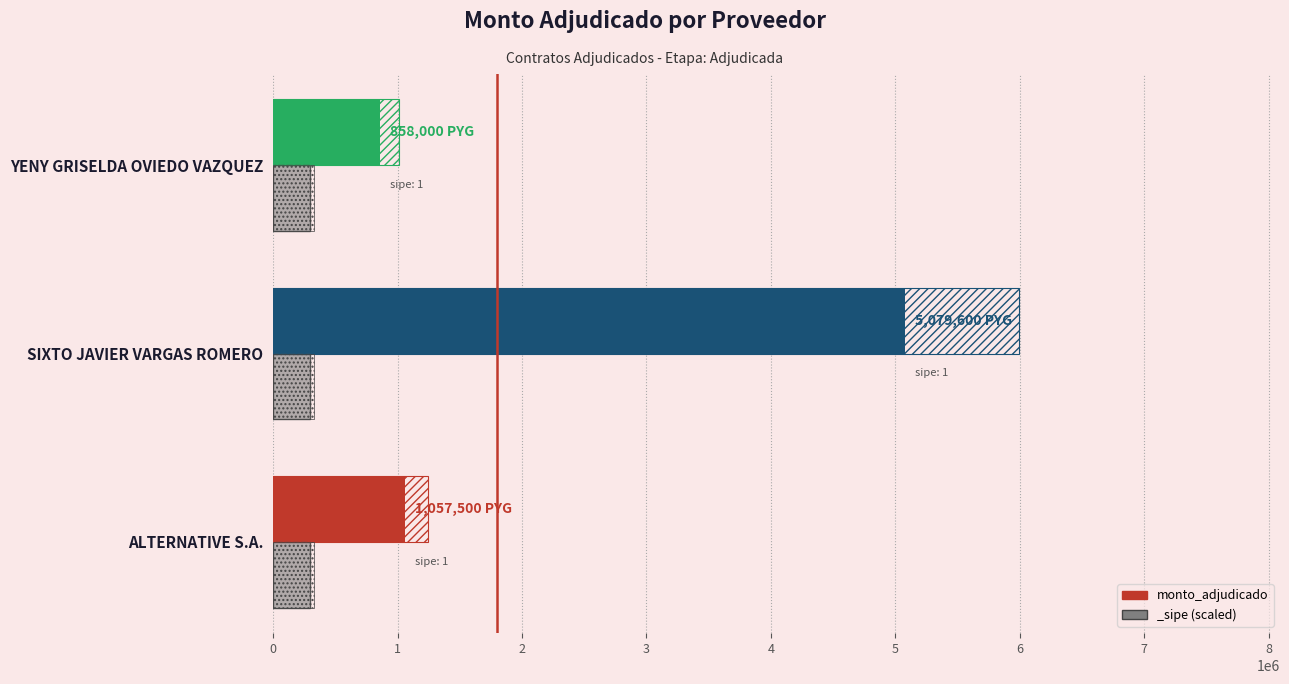

Does the chart contain stacked bars?

No